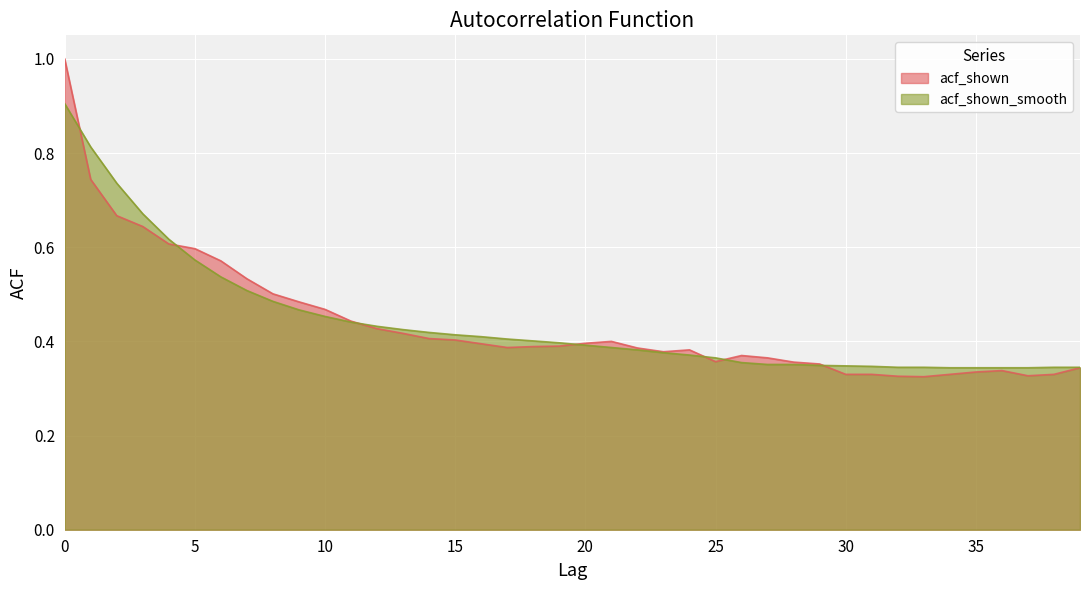

What is the difference between the maximum and minimum values in the acf_shown series?

0.7